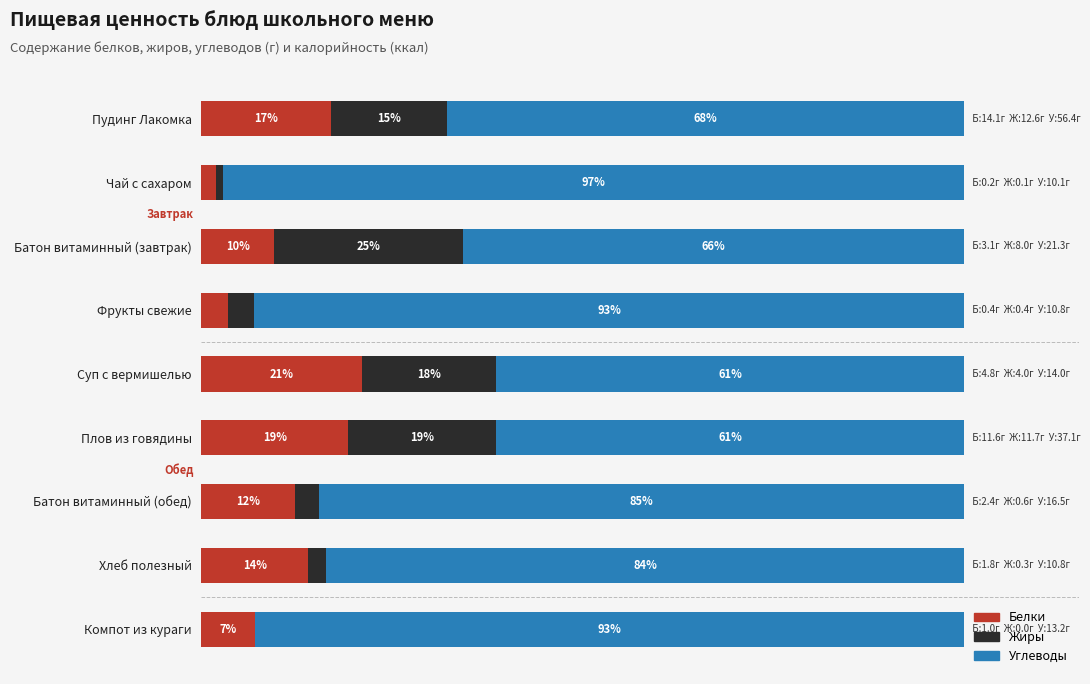

At which label does Белки reach its peak?

Суп с вермишелью